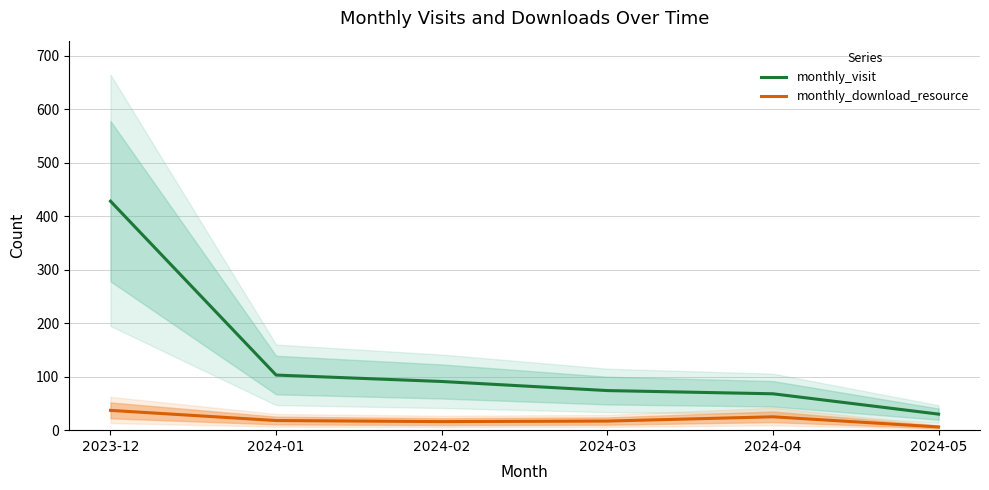

True or false: monthly_visit has a value of 30 at 2024-05.

True